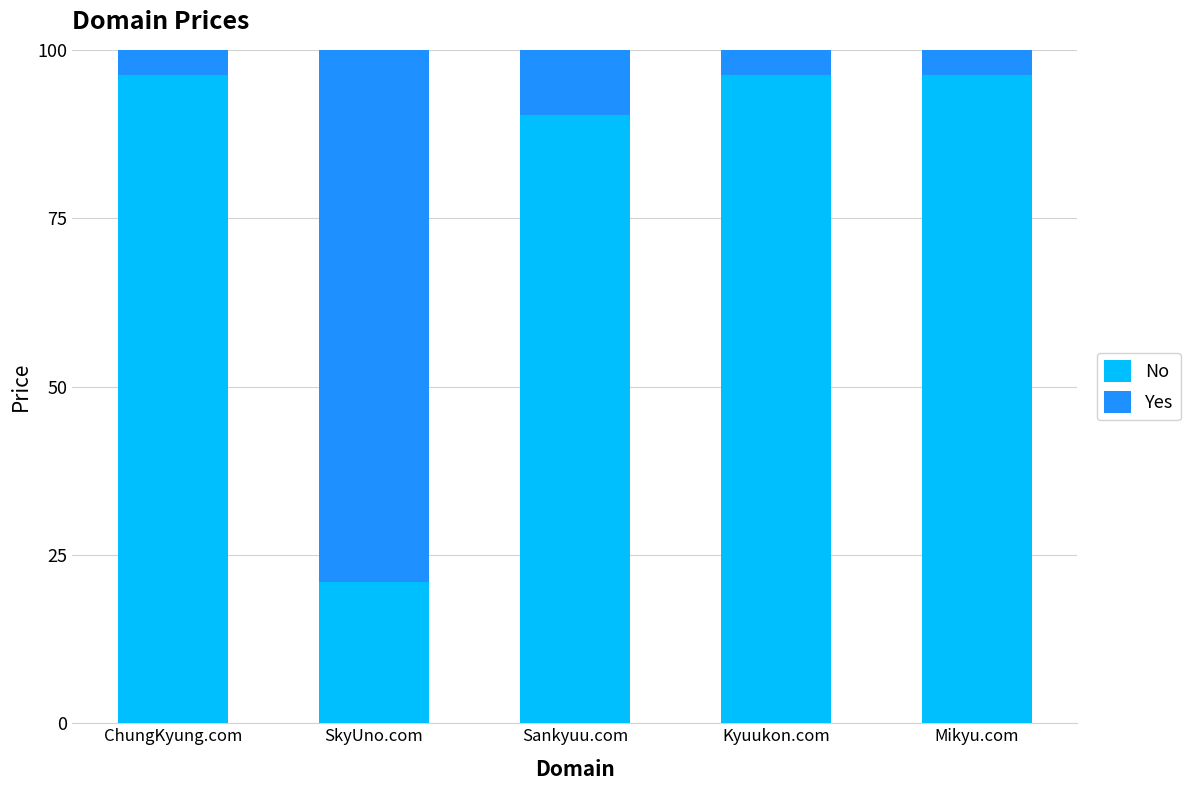

What is the minimum value for No?

20.9